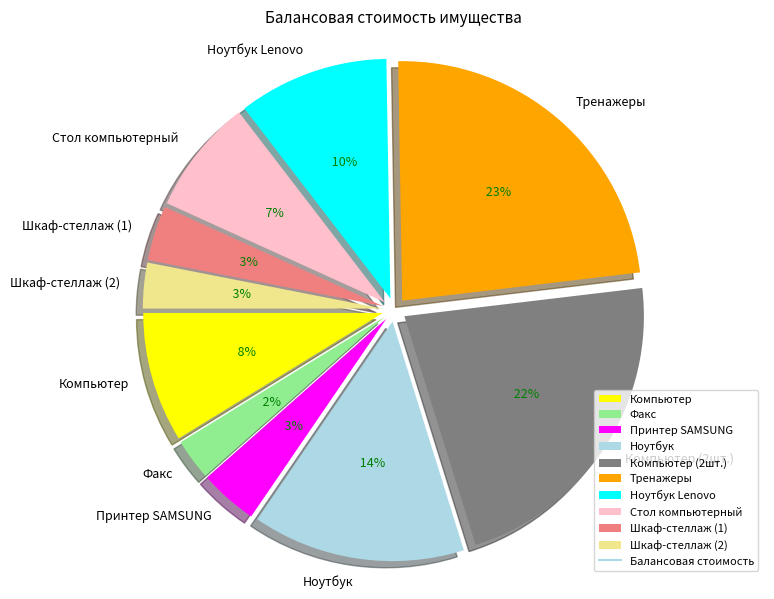

What percentage is NOT represented by Стол компьютерный?

92.2%